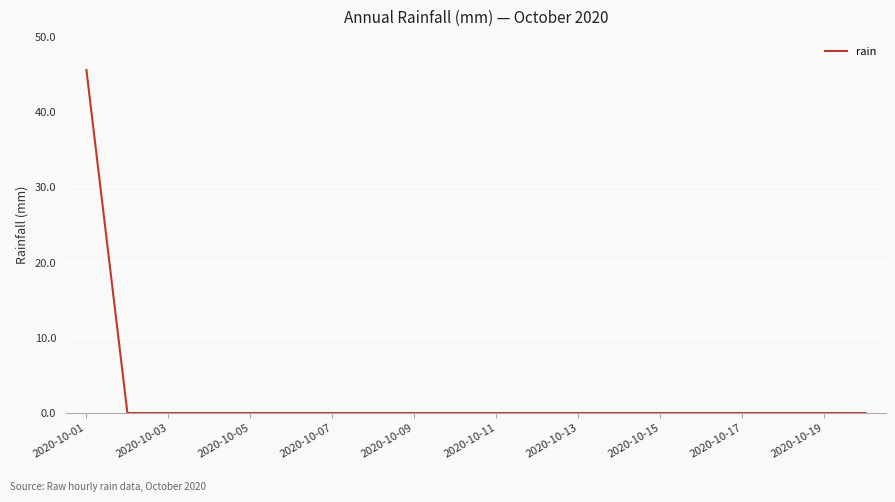

What is the greatest value displayed?

45.6